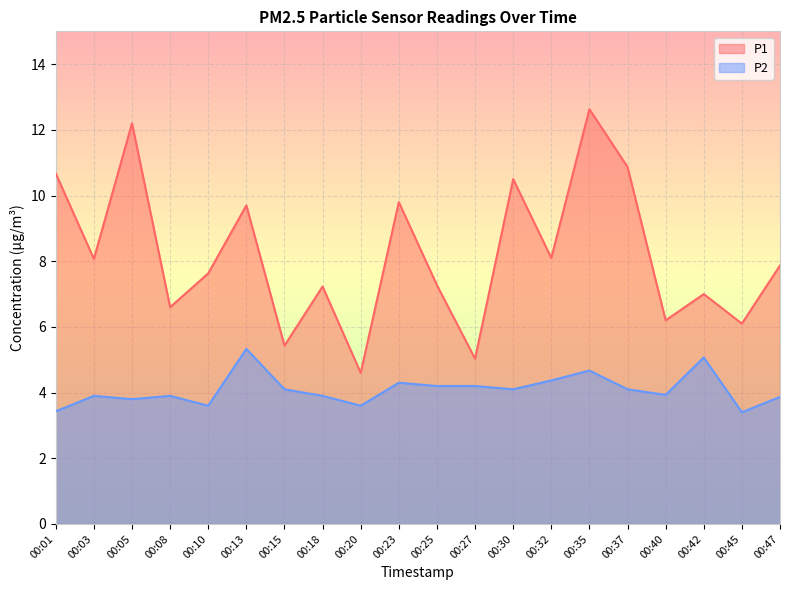

True or false: P1 and P2 cross at least once.

False